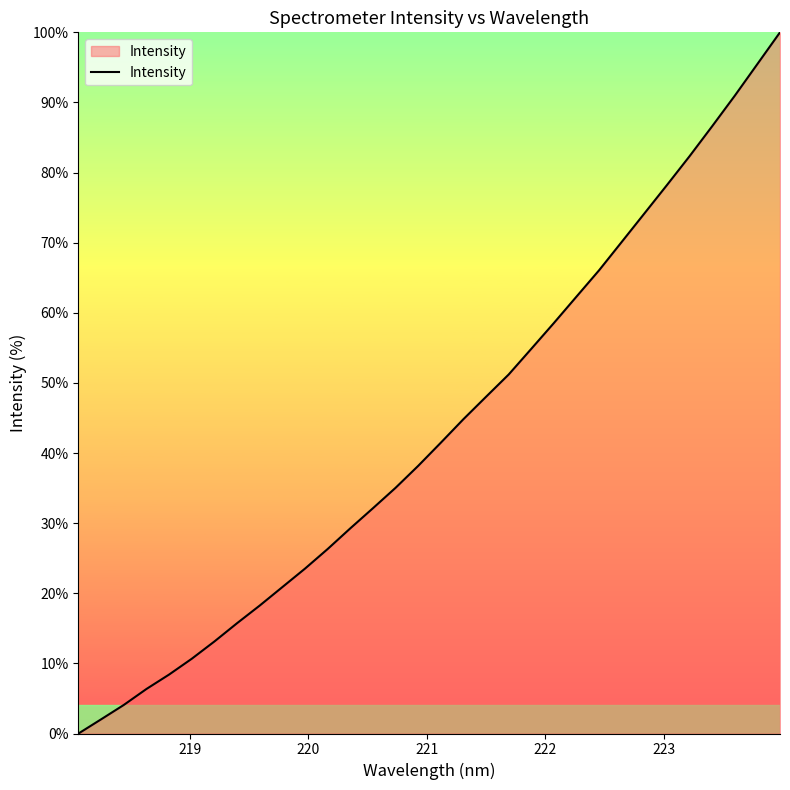

What is the difference between the maximum and minimum values?

100.0